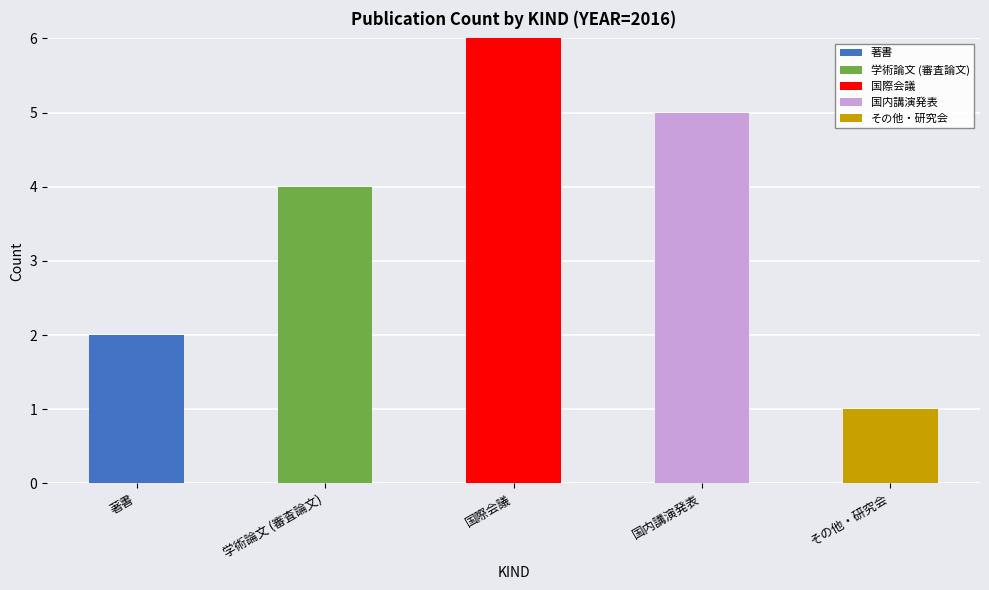

What is the total value across all series at 国際会議?

6